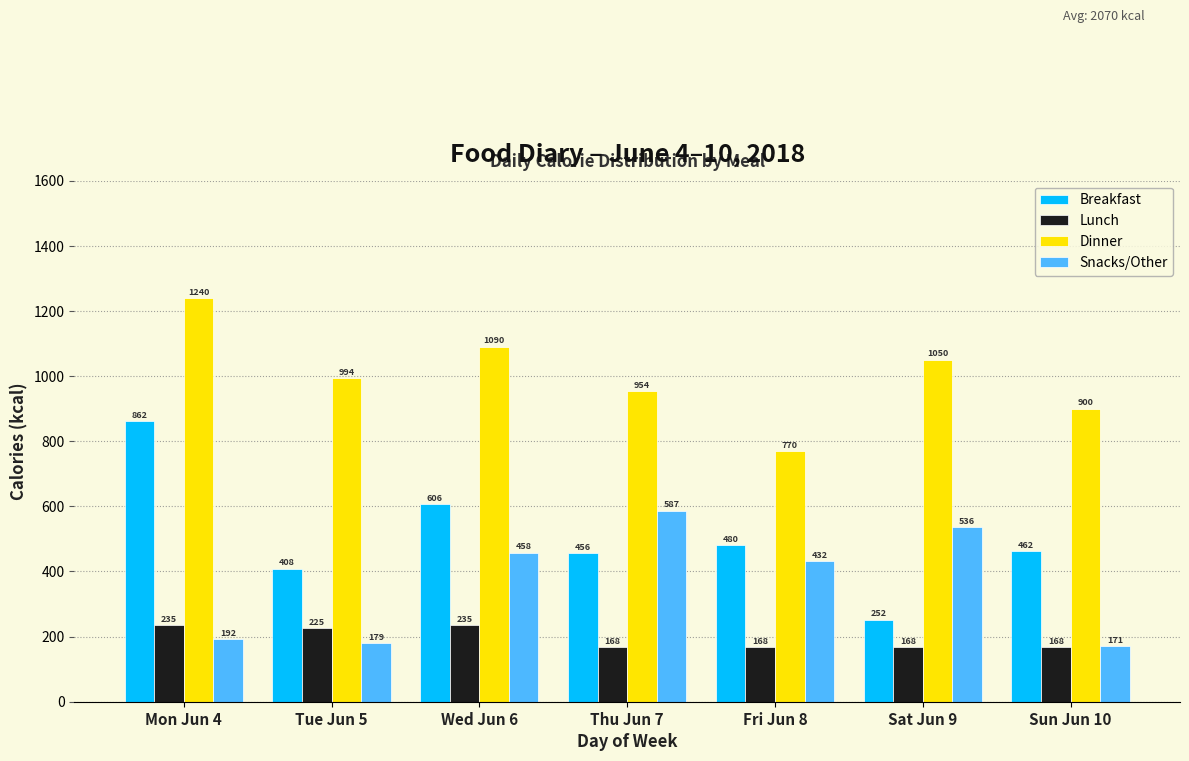

Reading left to right, what are all the values shown in this chart?

Breakfast: 862	408	606	456	480	252	462
Lunch: 235	225	235	168	168	168	168
Dinner: 1240	994	1090	954	770	1050	900
Snacks/Other: 192	179	458	587	432	536	171